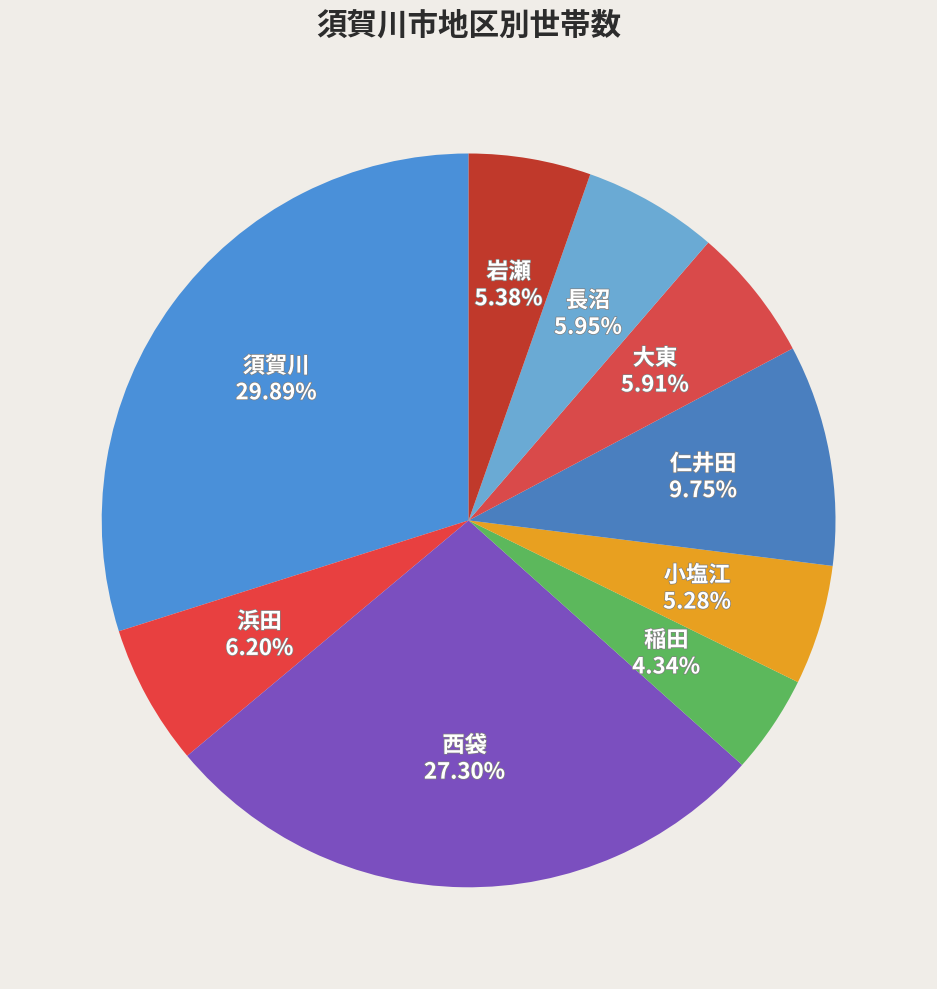

Is there any slice that represents more than half of the pie?

No